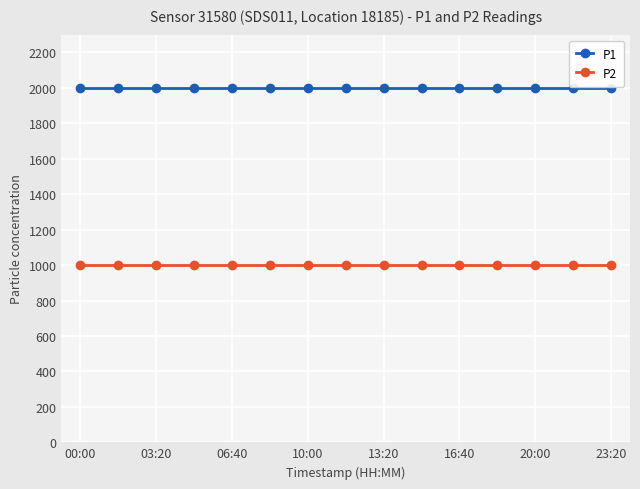

At how many categories does at least one series exceed 1806?

15